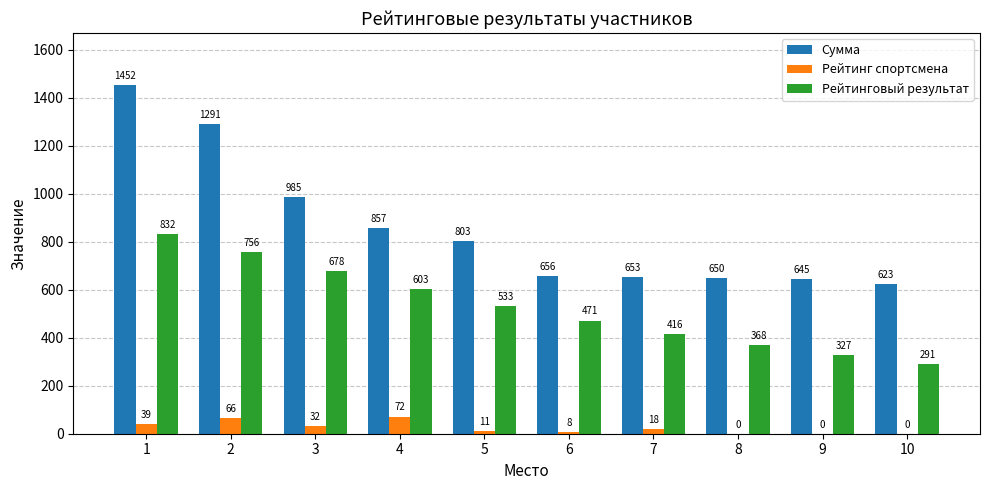

What is the sum of all Сумма values?

8615.0